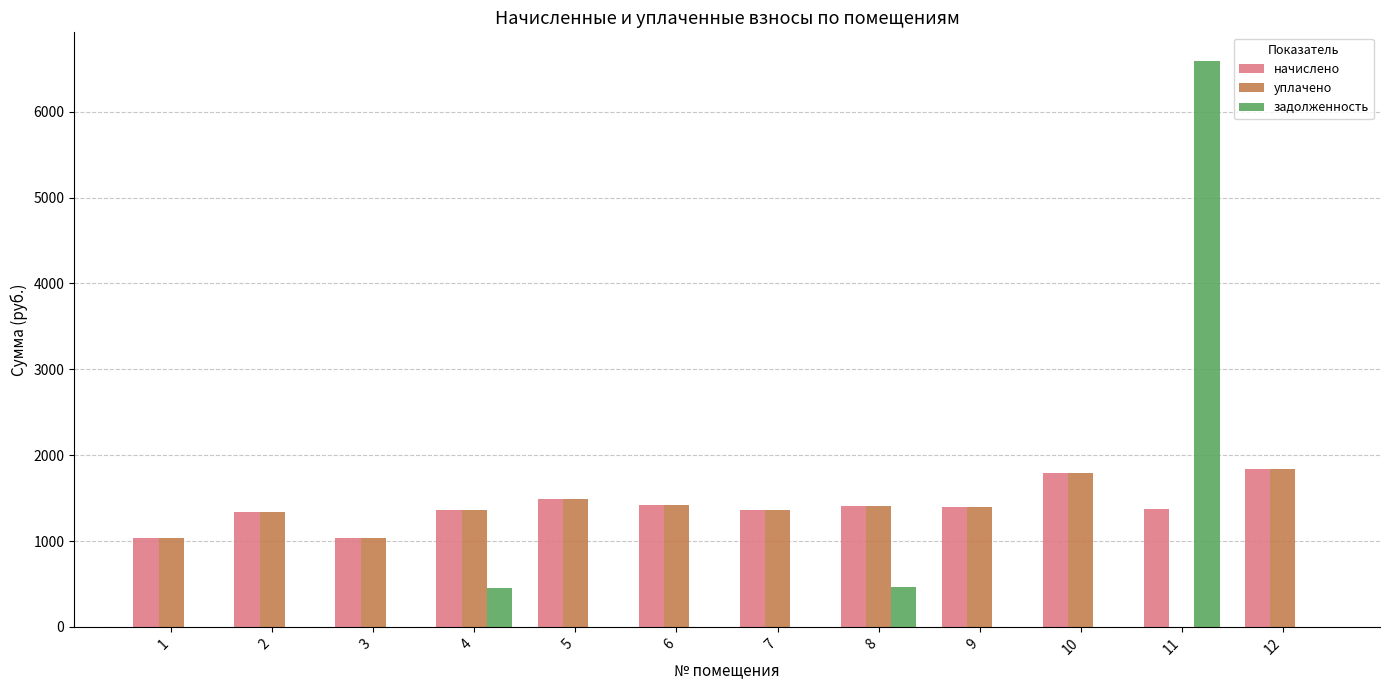

What is the sum of the уплачено values at 4 and 6?

2778.8